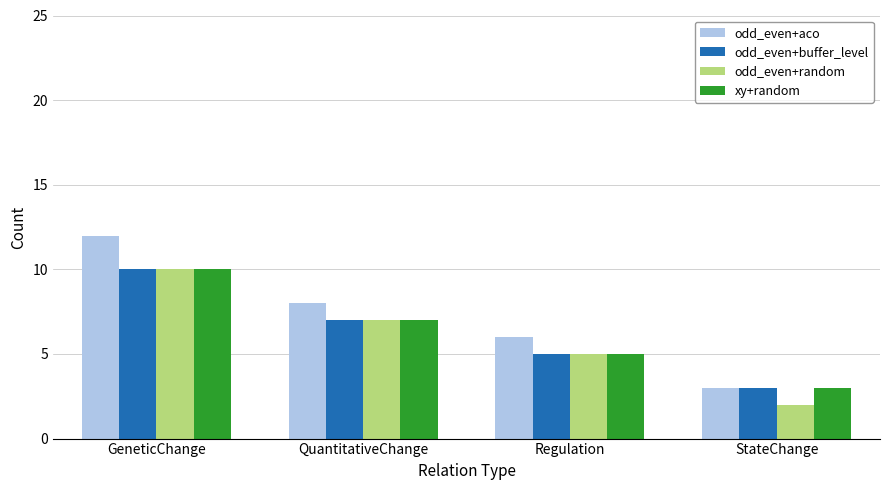

Reading left to right, transcribe all the data shown in this chart.

odd_even+aco: 12	8	6	3
odd_even+buffer_level: 10	7	5	3
odd_even+random: 10	7	5	2
xy+random: 10	7	5	3